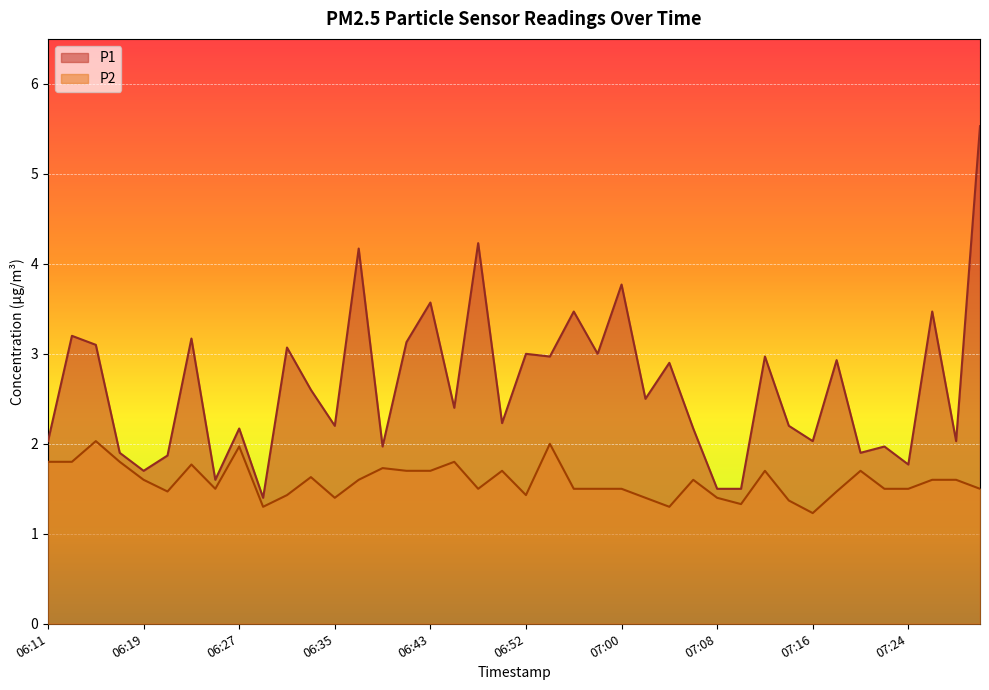

The P2 series shows 1.3 at 06:11. True or false?

False